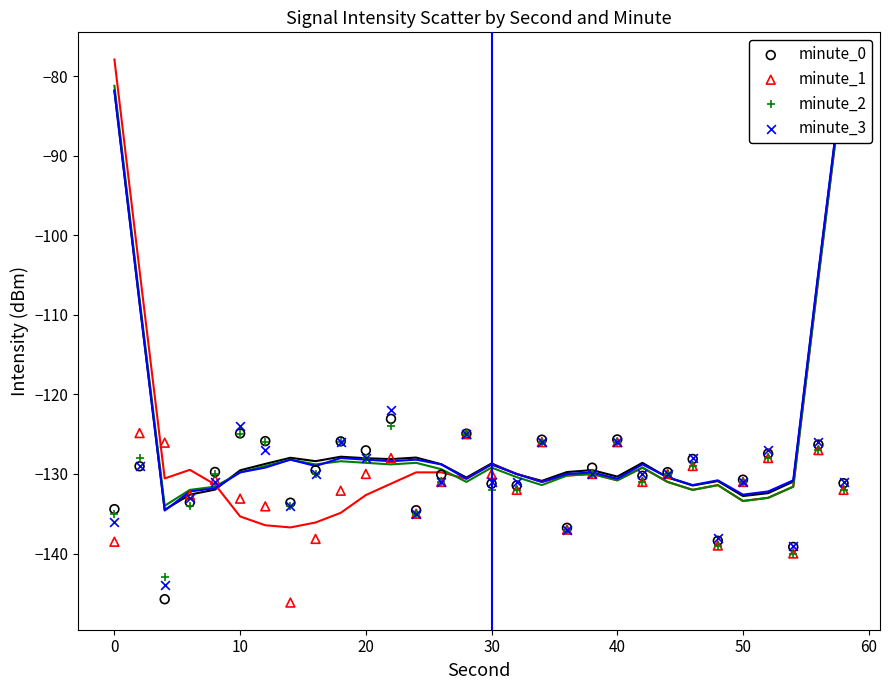

What is the X range (max minus min) for the scatter plot?

58.0